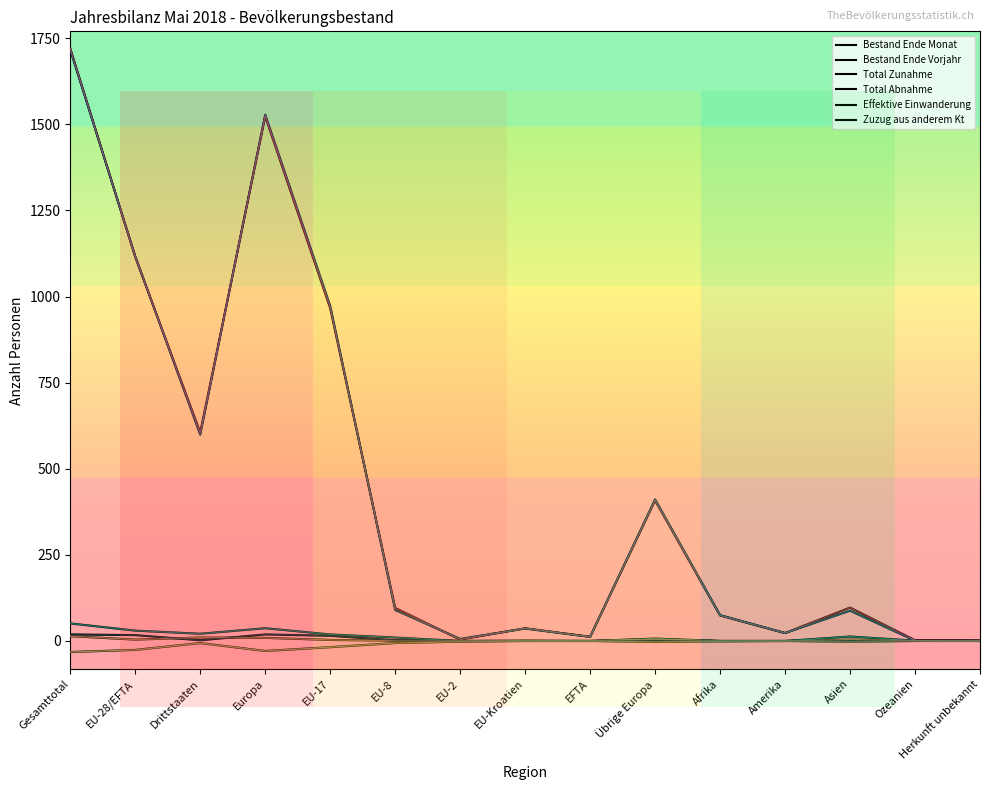

What is the label of the 6th point from the left?

EU-8